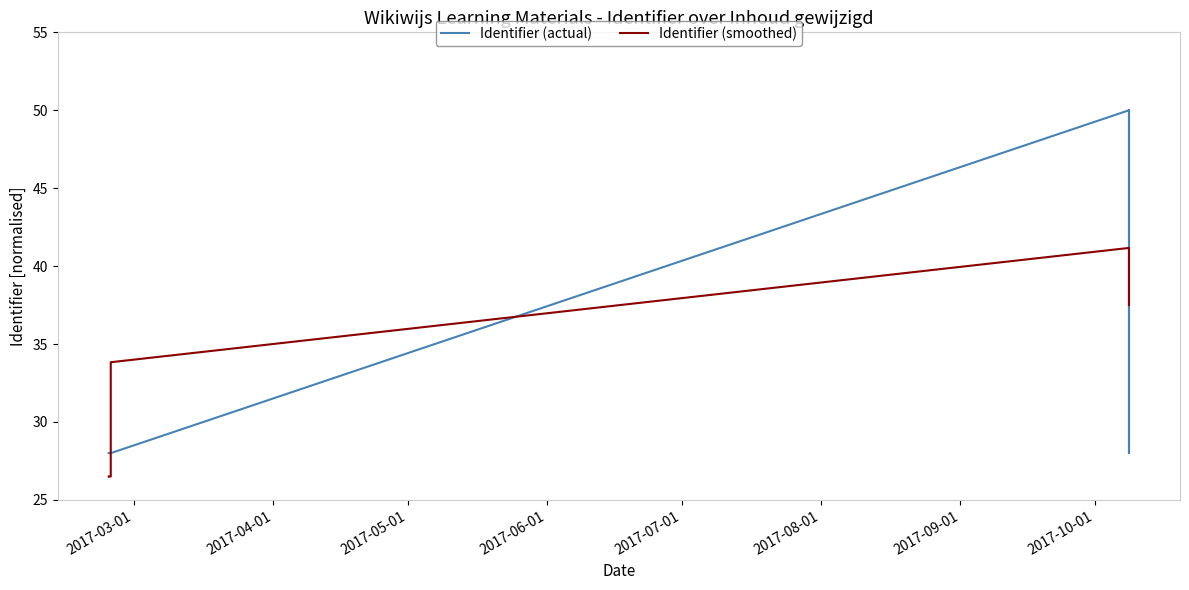

How many distinct data groups are displayed?

2